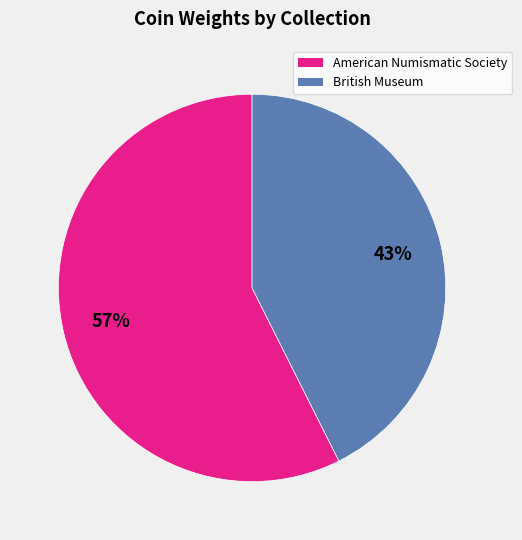

Is there any slice that represents more than half of the pie?

Yes